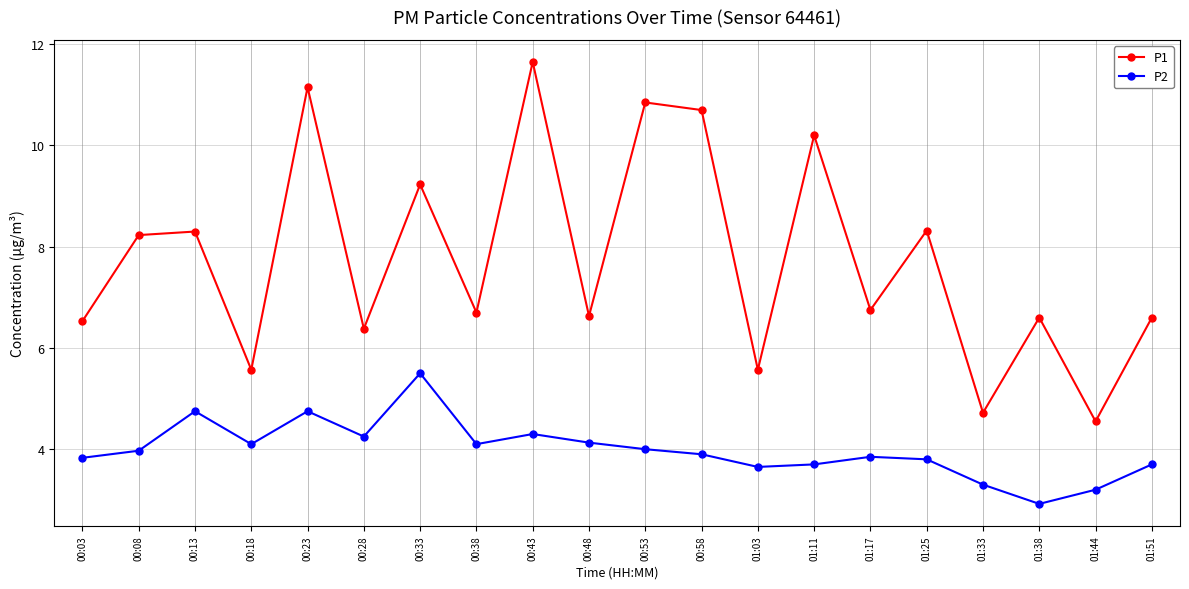

What is the minimum value shown in the chart?

2.9